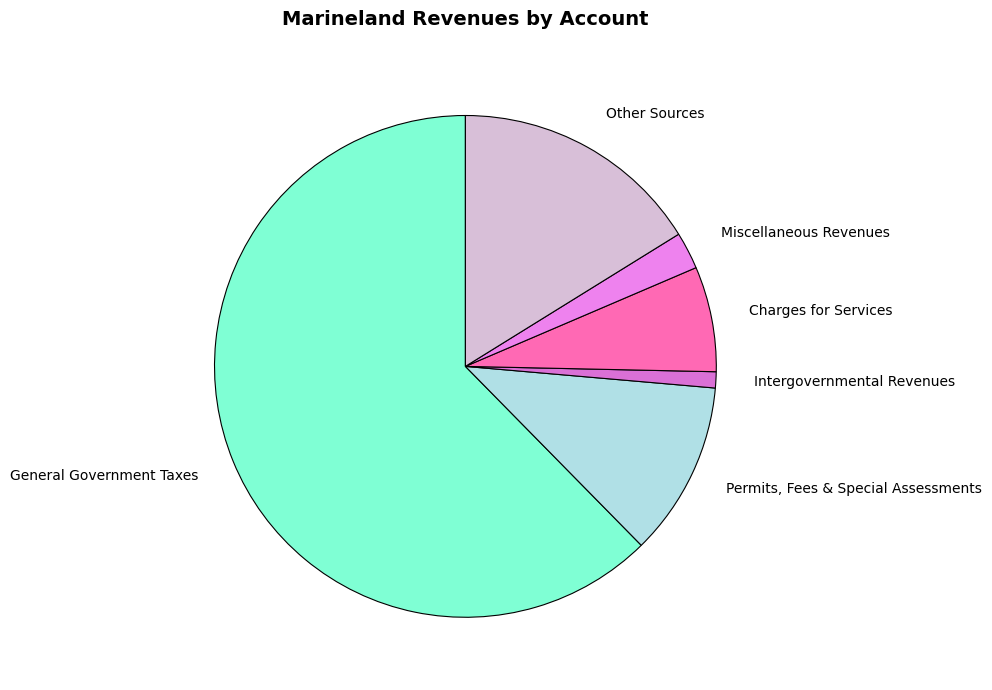

How many segments does this pie chart have?

6